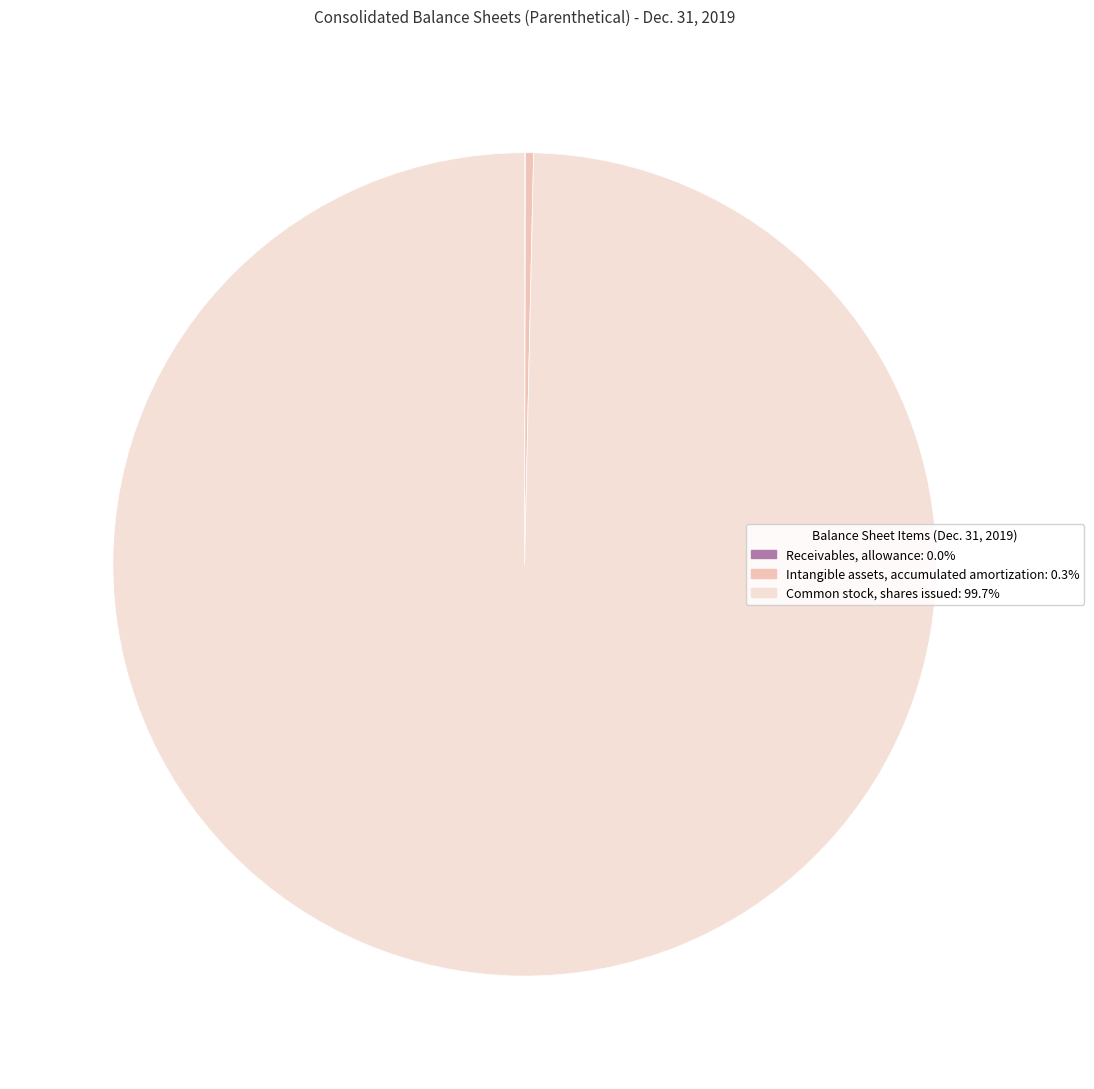

Is the sum of Common stock, shares issued: 99.7% and Intangible assets, accumulated amortization: 0.3% greater than half?

Yes